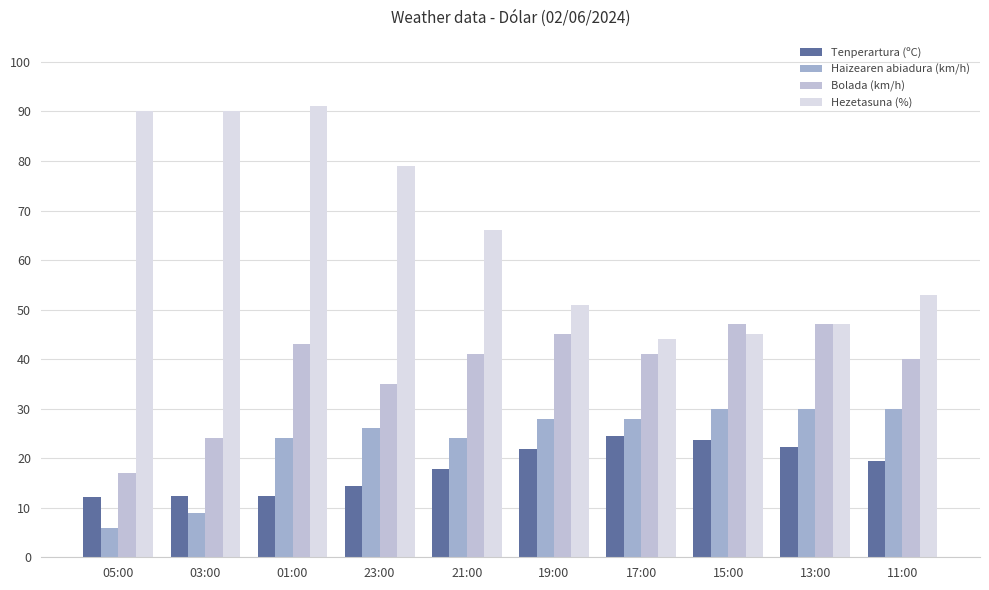

At which category is the sum across all series the highest?

01:00